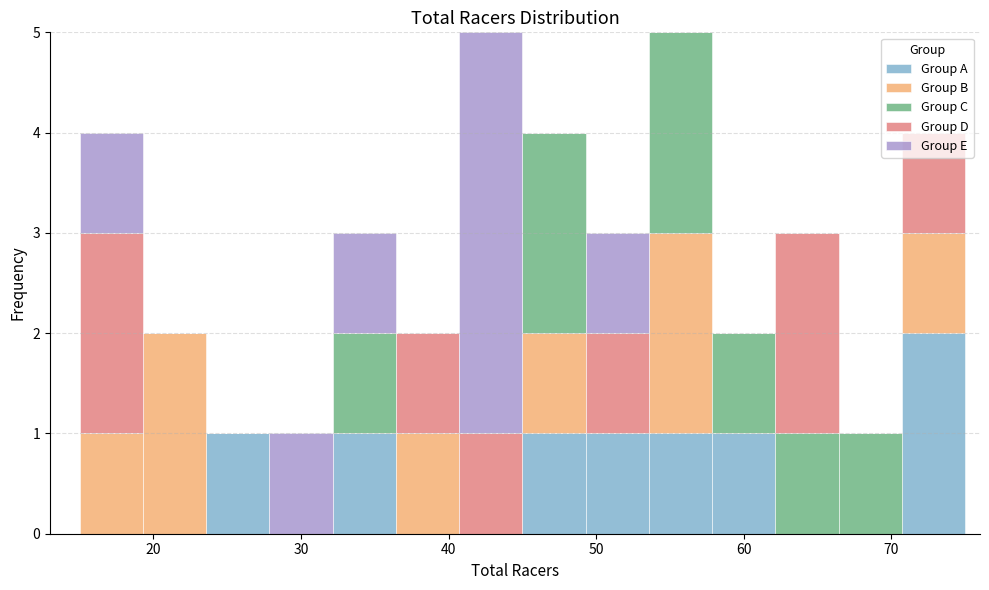

Reading left to right, list every stacked bar in this chart as the range it spans on the x-axis followed by its total height. Neither the bar edges nor the heights are printed on the chart, so give them approximately, as read against the axes.

15 to 19: 4
19 to 24: 2
24 to 28: 1
28 to 32: 1
32 to 36: 3
36 to 41: 2
41 to 45: 5
45 to 49: 4
49 to 54: 3
54 to 58: 5
58 to 62: 2
62 to 66: 3
66 to 71: 1
71 to 75: 4